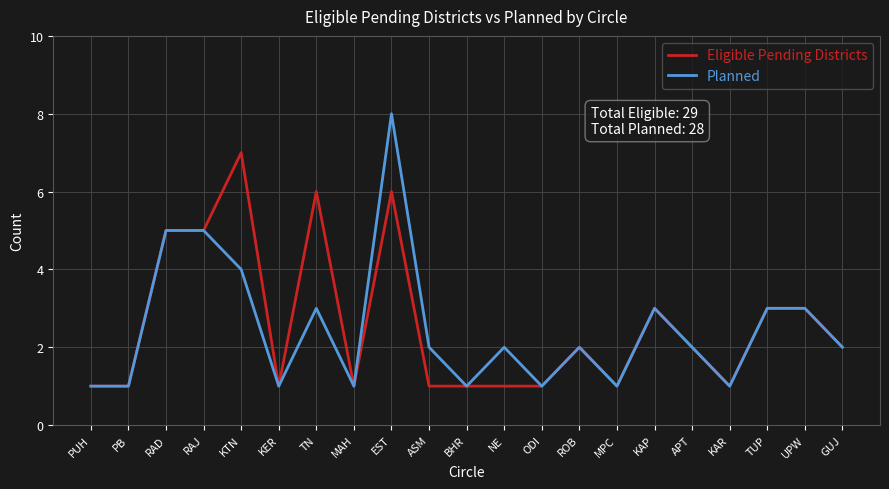

What is the average value of the Eligible Pending Districts series?

3